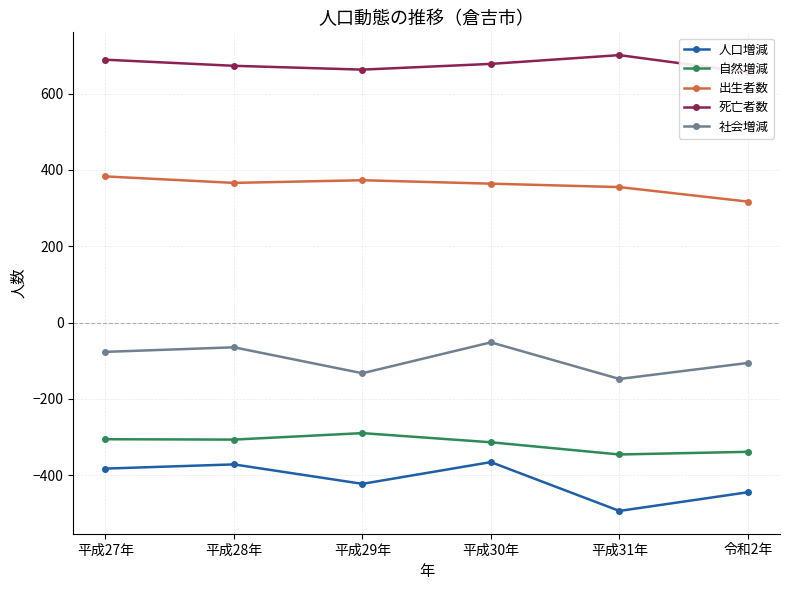

What is the sum of the 出生者数 values at 令和2年 and 平成27年?

700